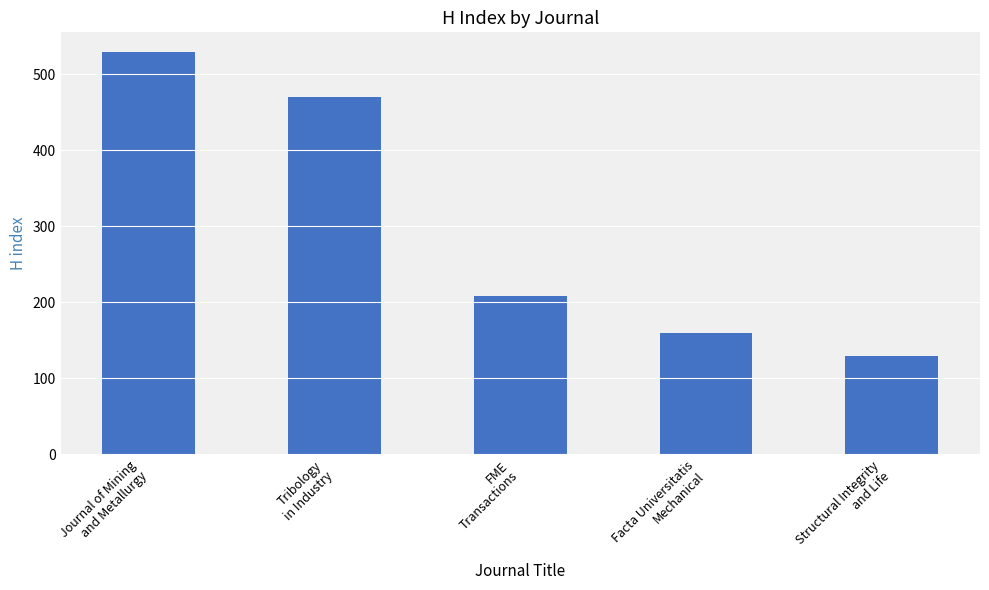

The value at Journal of Mining
and Metallurgy is 529. True or false?

True